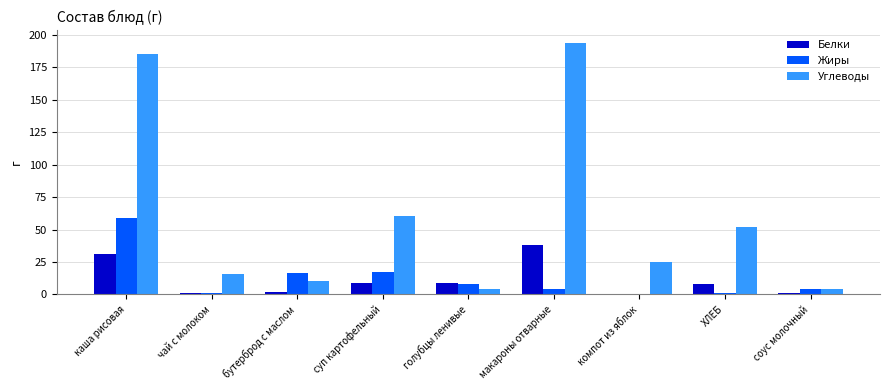

What is the sum of all Жиры values?

112.0